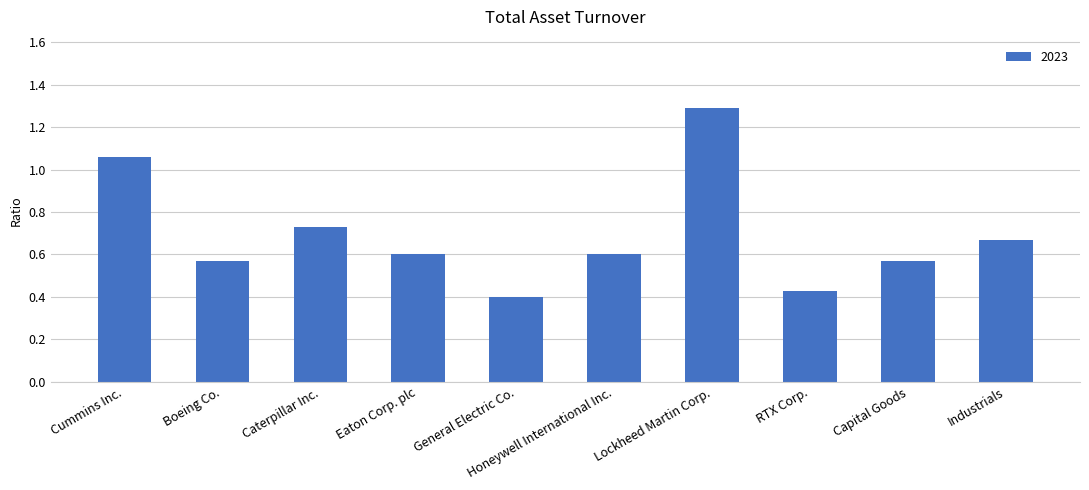

True or false: the data shows 0.6 at Capital Goods.

True